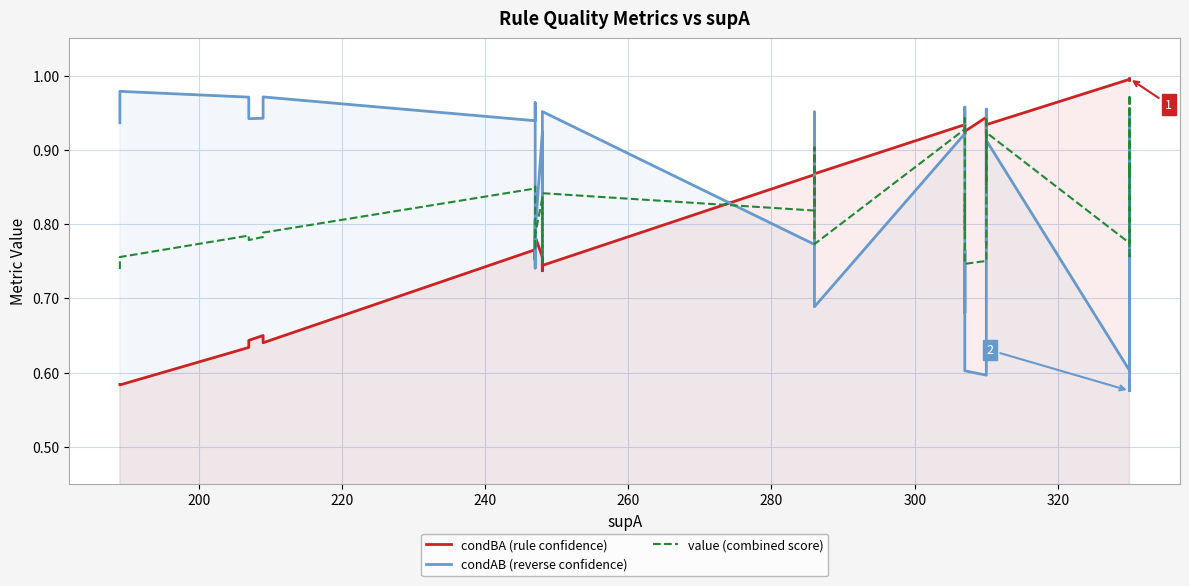

What is the value of the value (combined score) point at the 35th from the left?

0.9